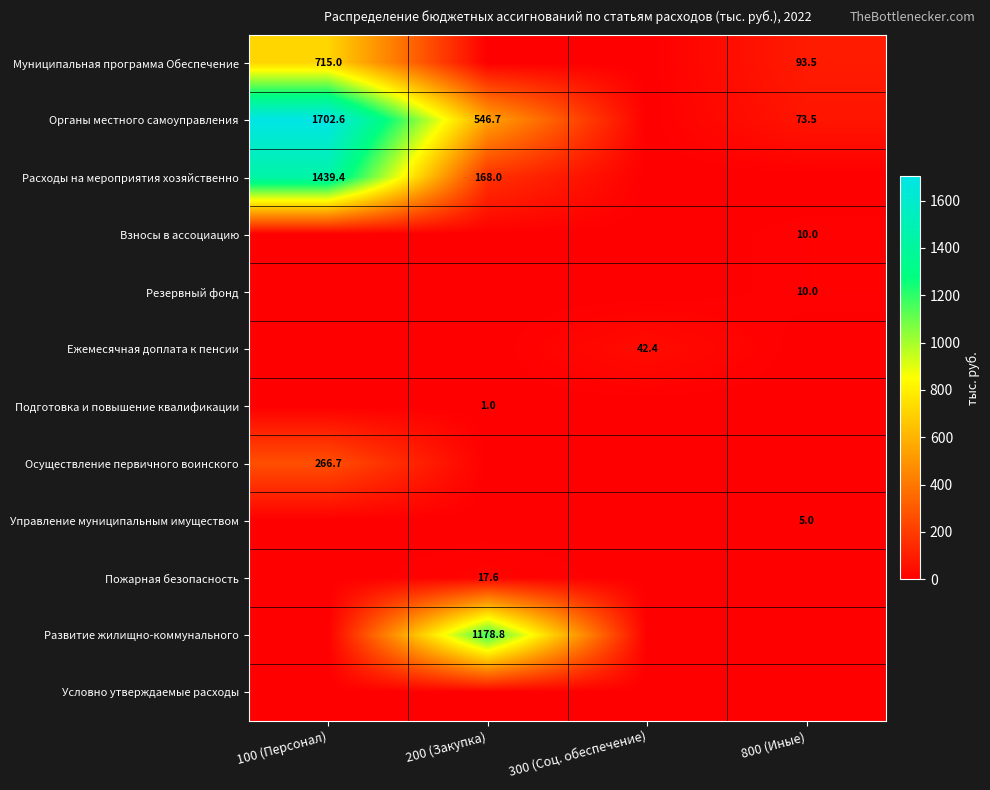

The Органы местного самоуправления series shows 2356.7 at 100 (Персонал). True or false?

False